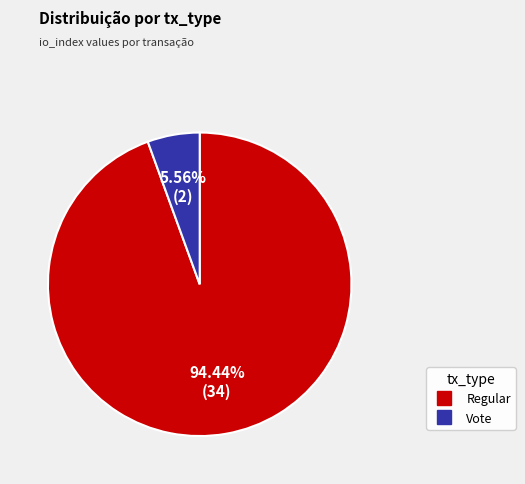

Rank the categories by value from highest to lowest.

Regular, Vote